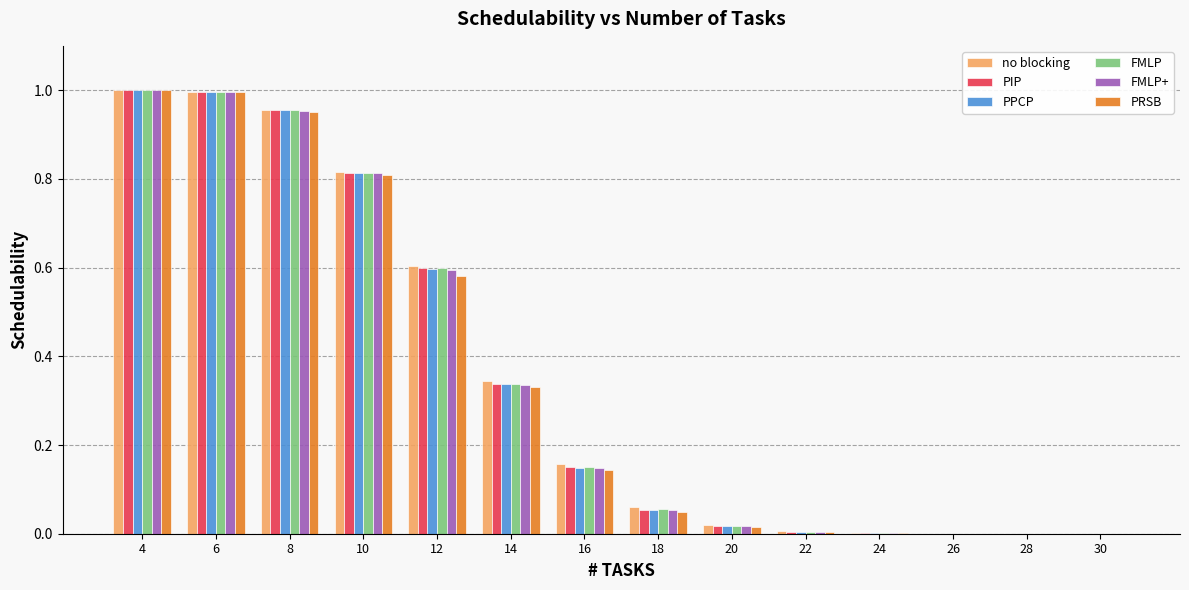

Is it true that PPCP equals 0.0 at 16?

False